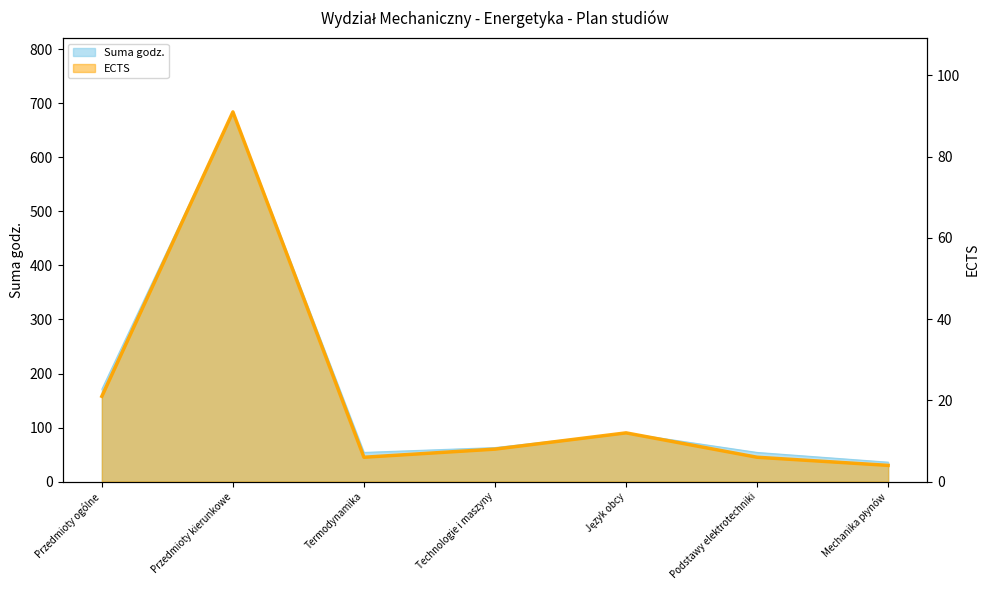

Where is the first local maximum?

Przedmioty kierunkowe